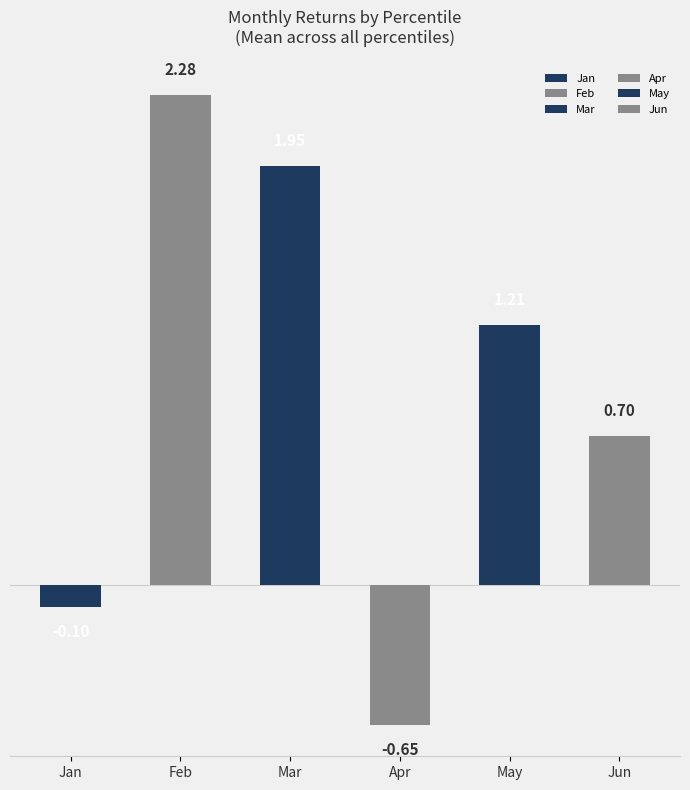

What is the value of the Jan bar at the 8th from the left?

-0.1